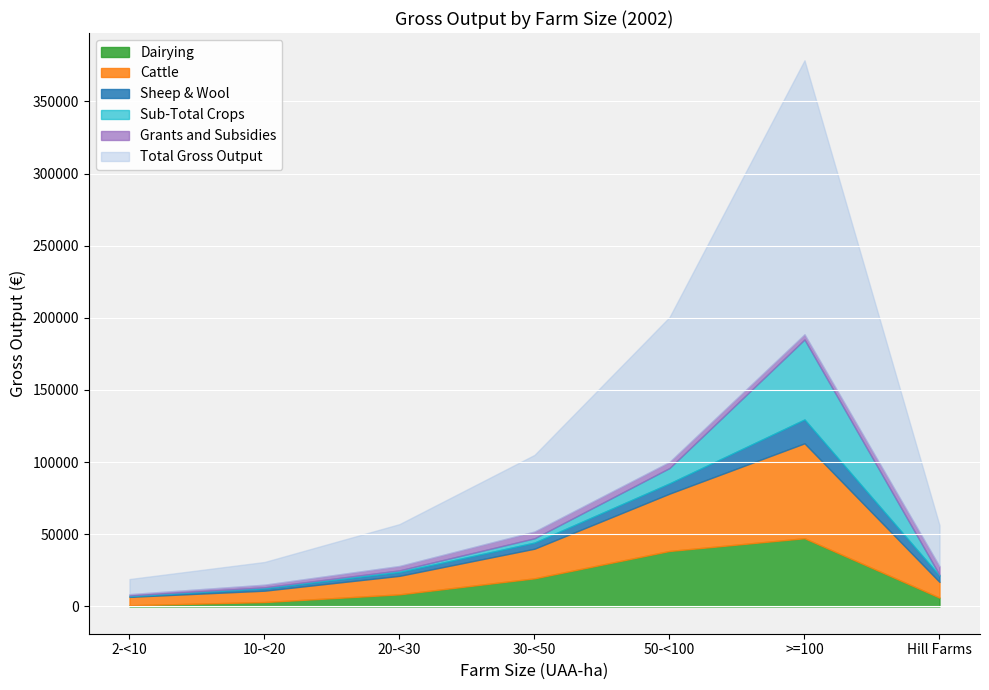

What is the maximum value for Dairying?

47261